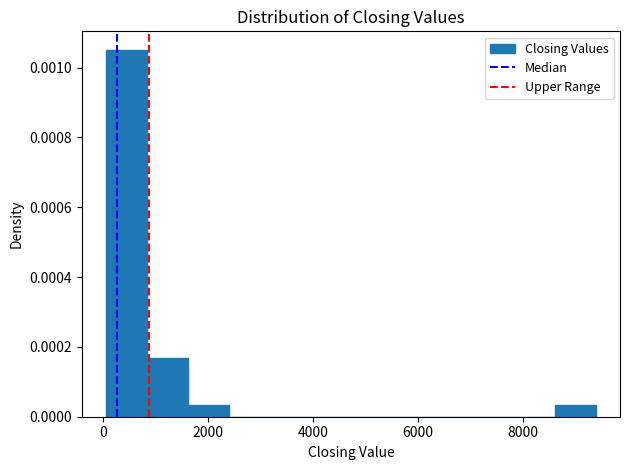

Around what value on the x-axis is the tallest bar? Give the approximate position of its centre, as read against the axis.

400